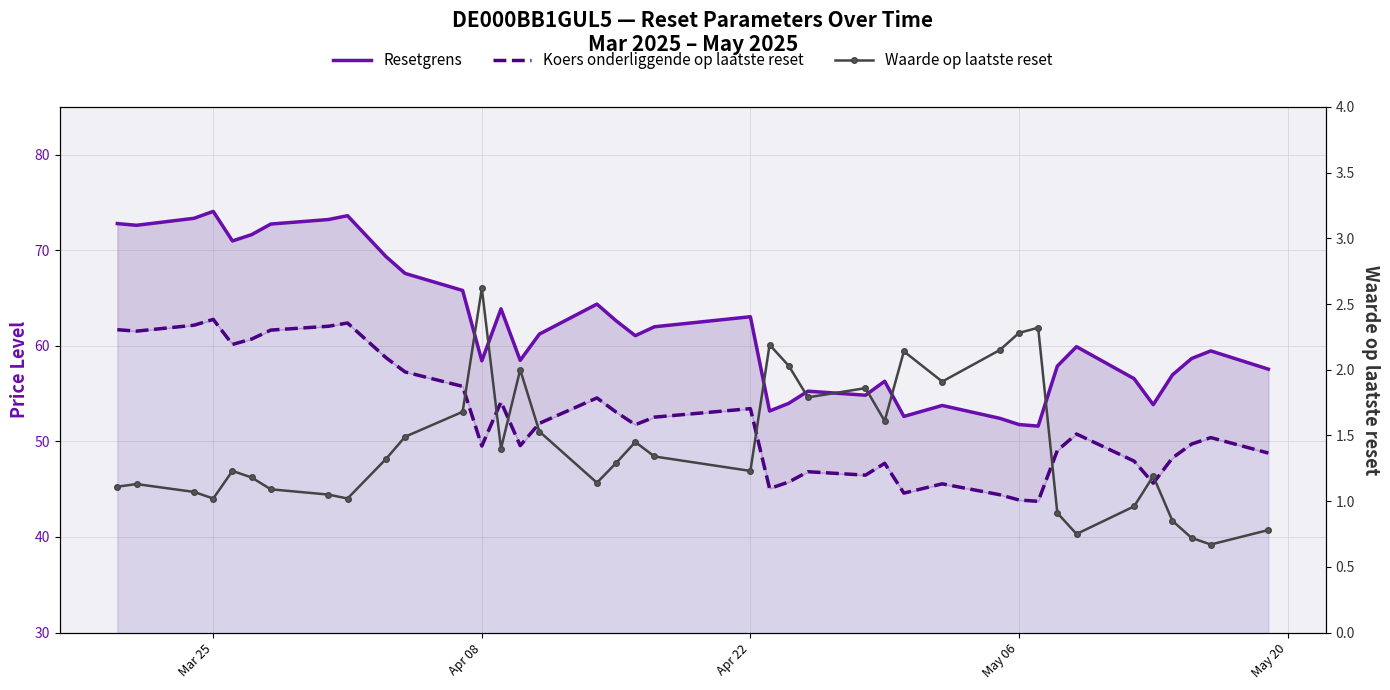

What are all the series names shown in the legend?

Resetgrens, Koers onderliggende op laatste reset, Waarde op laatste reset